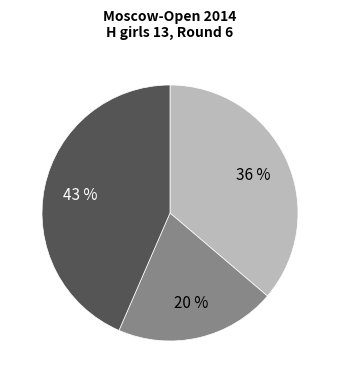

To the nearest percent, what is the average slice percentage?

33%